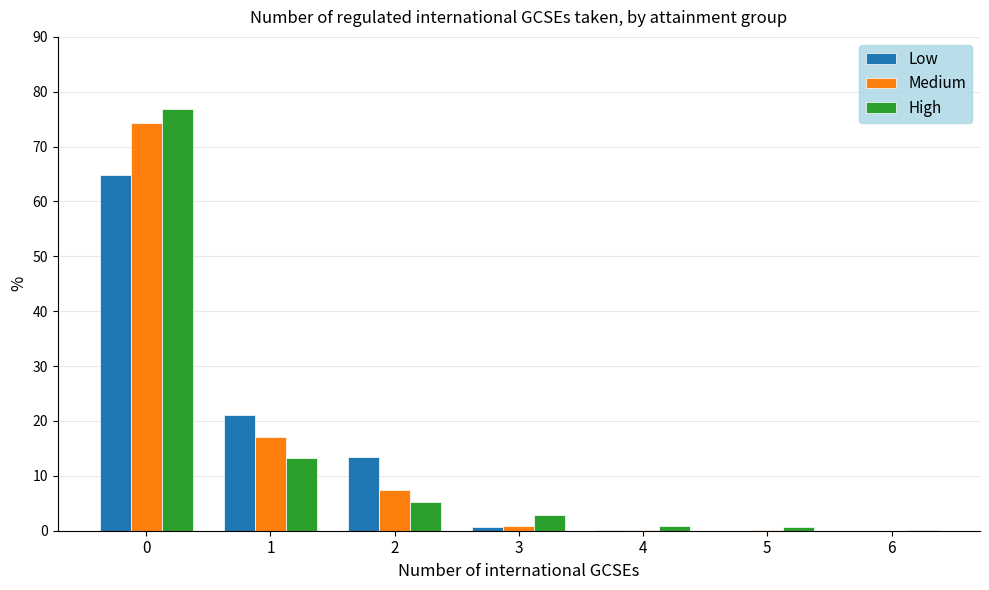

What is the sum of all Low values?

100.0